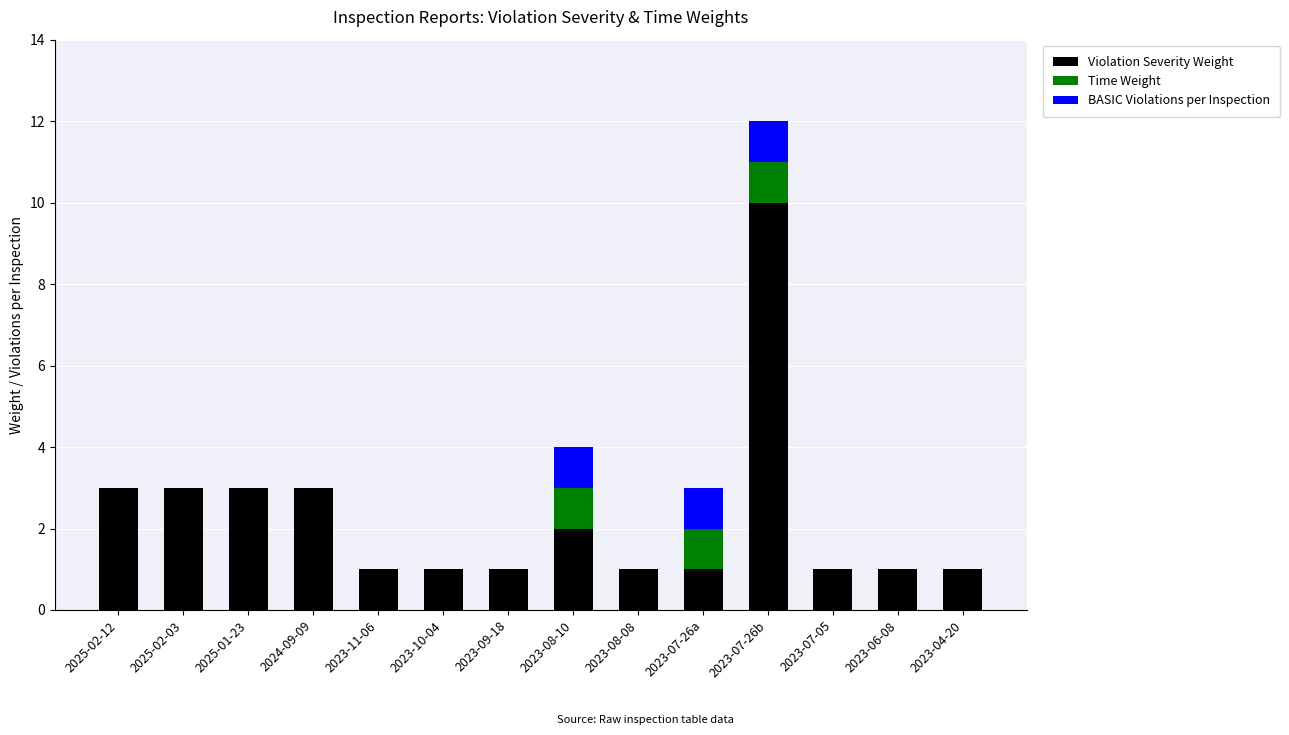

What is the sum of the Violation Severity Weight values at 2025-01-23 and 2023-08-08?

4